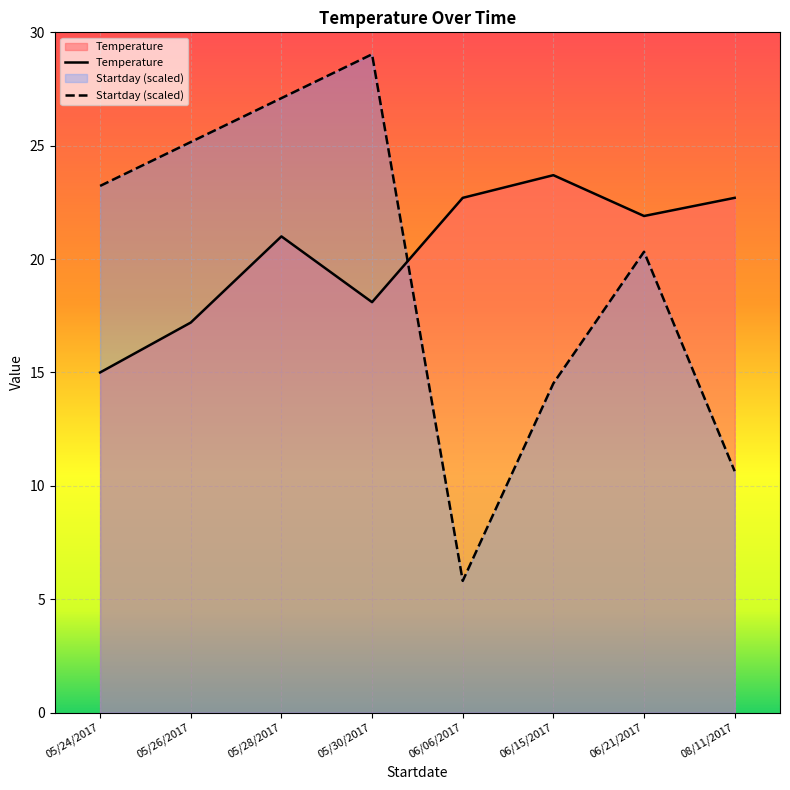

What is the difference between the maximum and minimum values in the Temperature series?

8.7